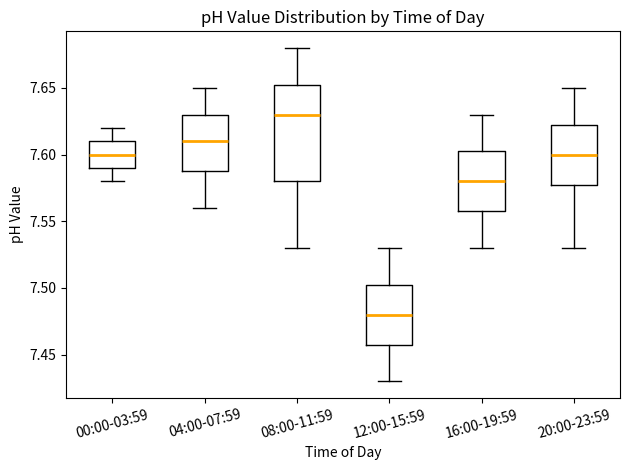

Which box is the tallest, from its lower edge to its upper edge?

08:00-11:59